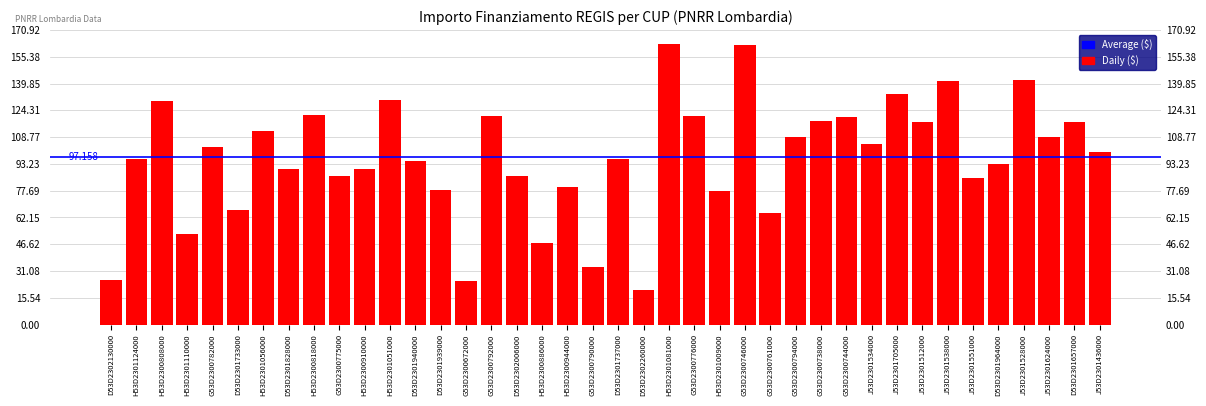

How many distinct data groups are displayed?

1